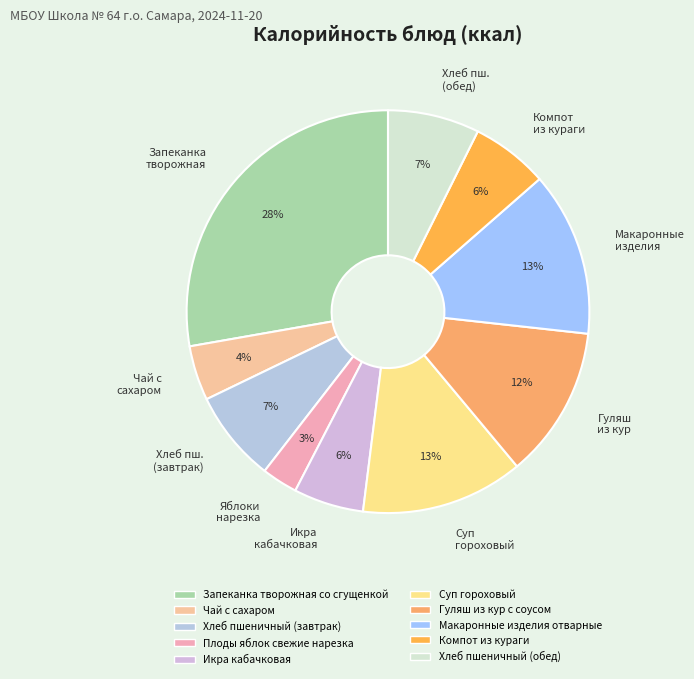

Count the number of slices in the pie.

10